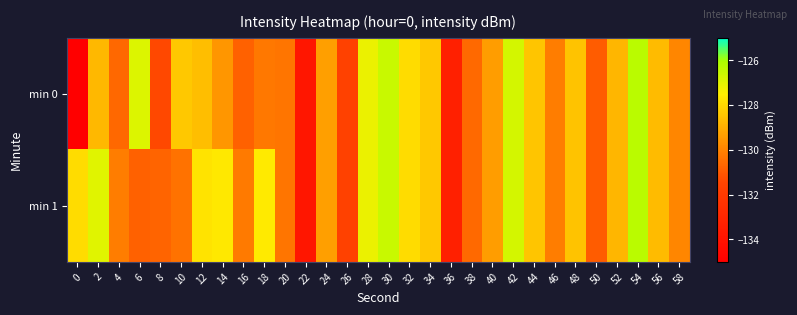

Count the number of categories in the chart.

30